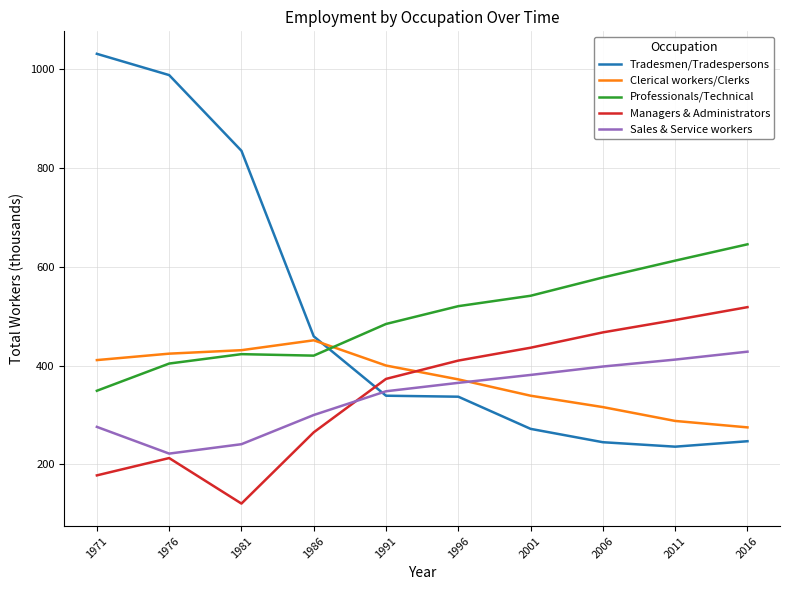

List the series in order of their peak value, highest first.

Tradesmen/Tradespersons, Professionals/Technical, Managers & Administrators, Clerical workers/Clerks, Sales & Service workers